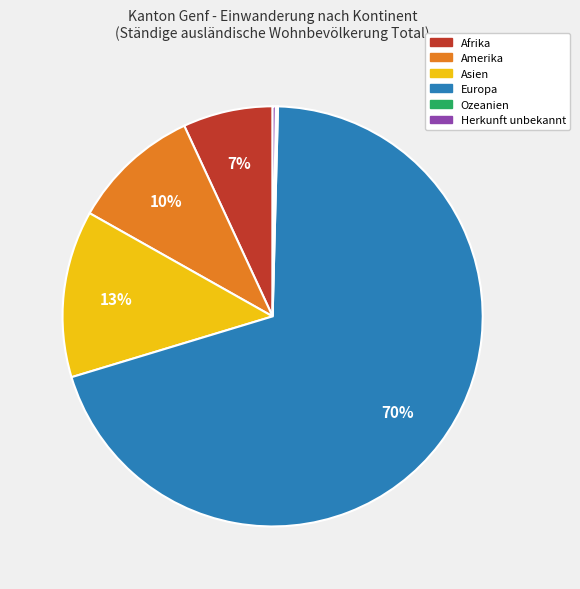

What is the majority slice?

Europa